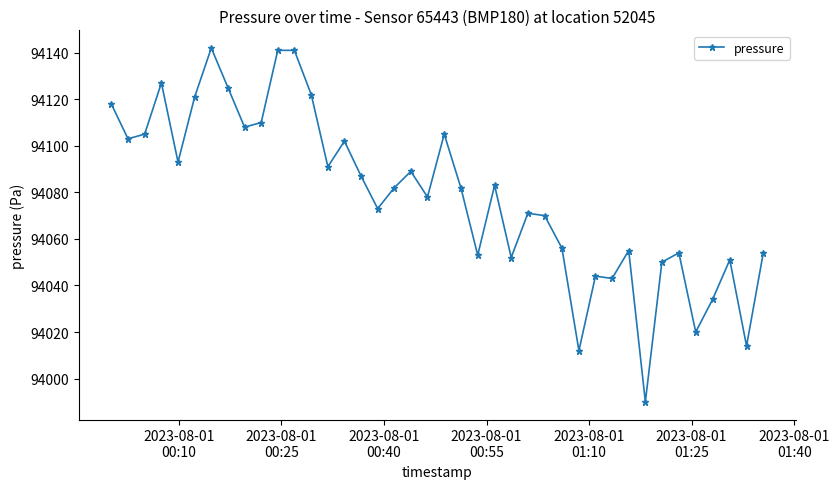

What is the sum of all values?

3763151